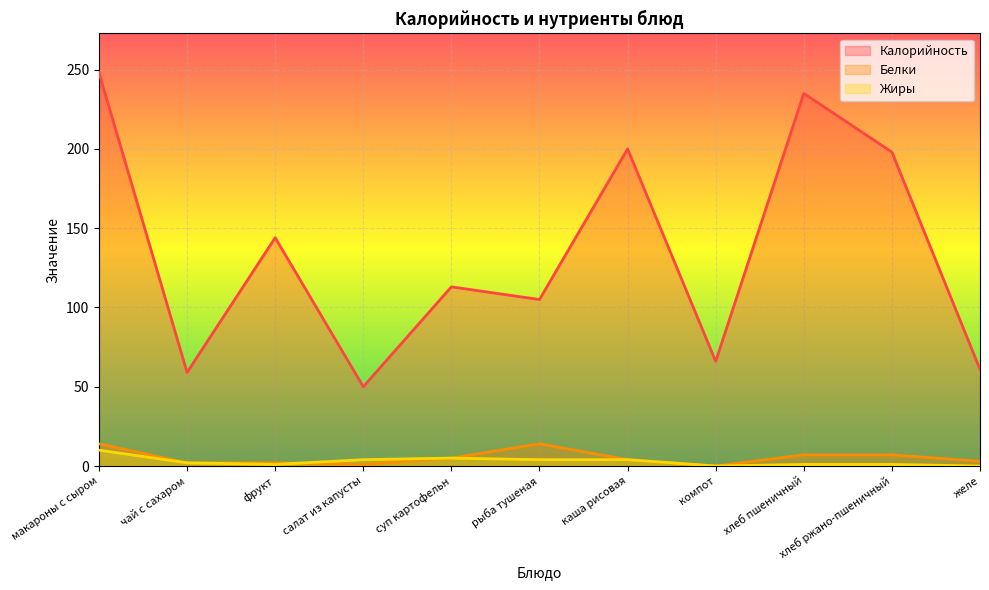

Is it true that Калорийность equals 310 at хлеб пшеничный?

False